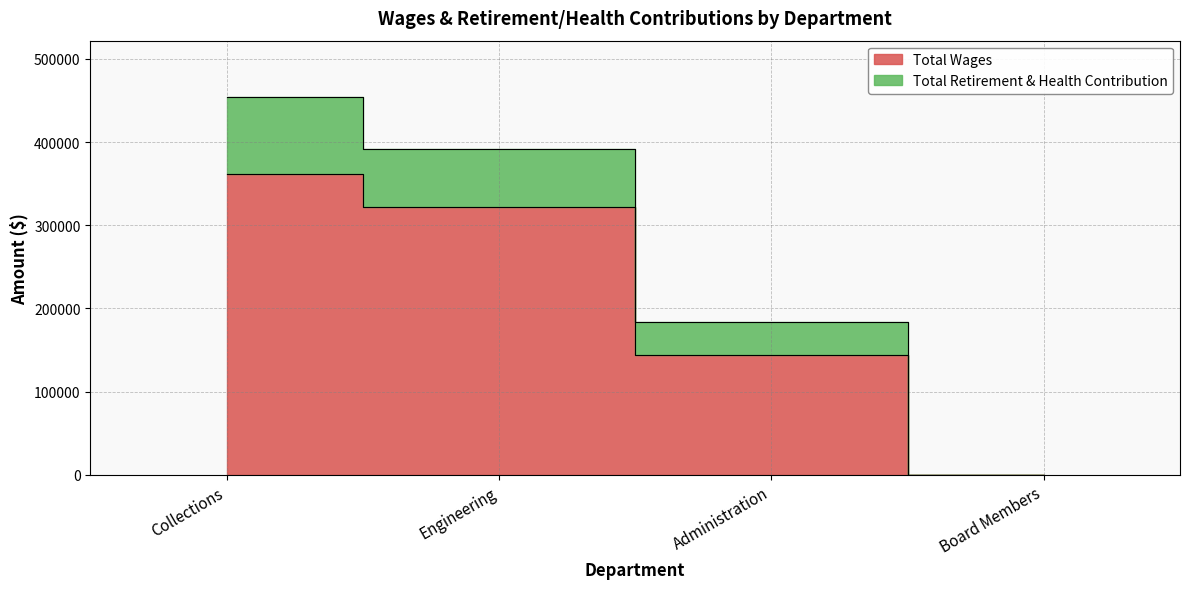

True or false: Total Retirement & Health Contribution and Total Wages cross at least once.

False